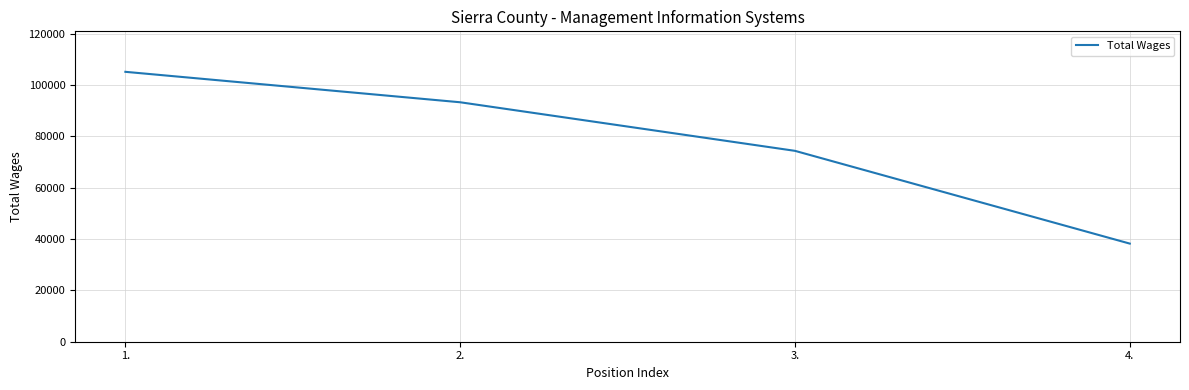

How many lines are shown in the chart?

1